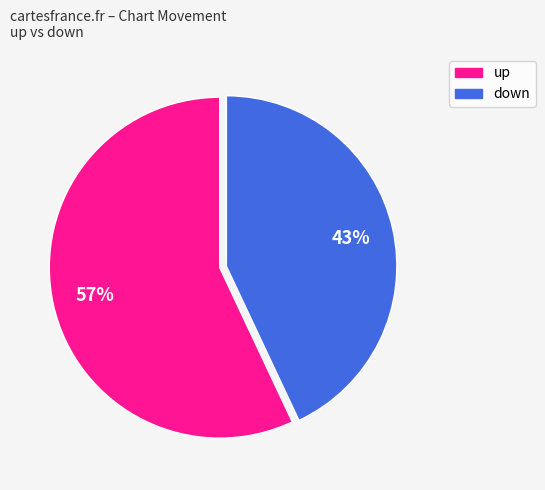

To the nearest percent, what is the difference between the largest and smallest slice percentages?

14%